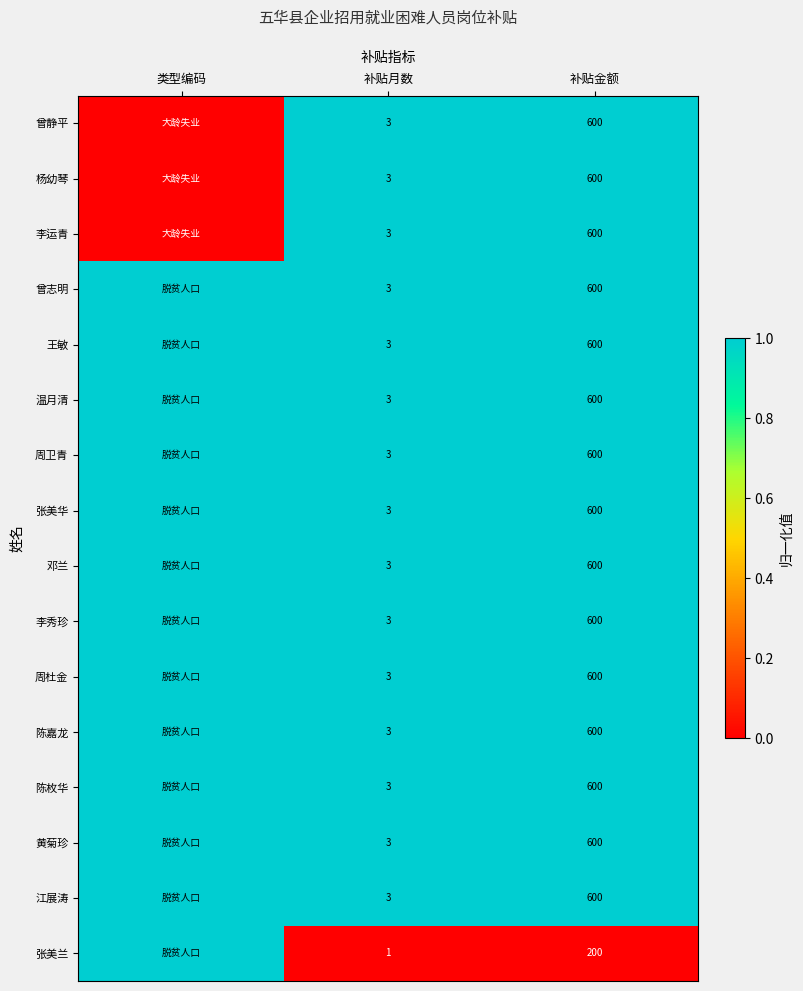

True or false: 黄菊珍 has a value of 1 at 补贴金额.

False